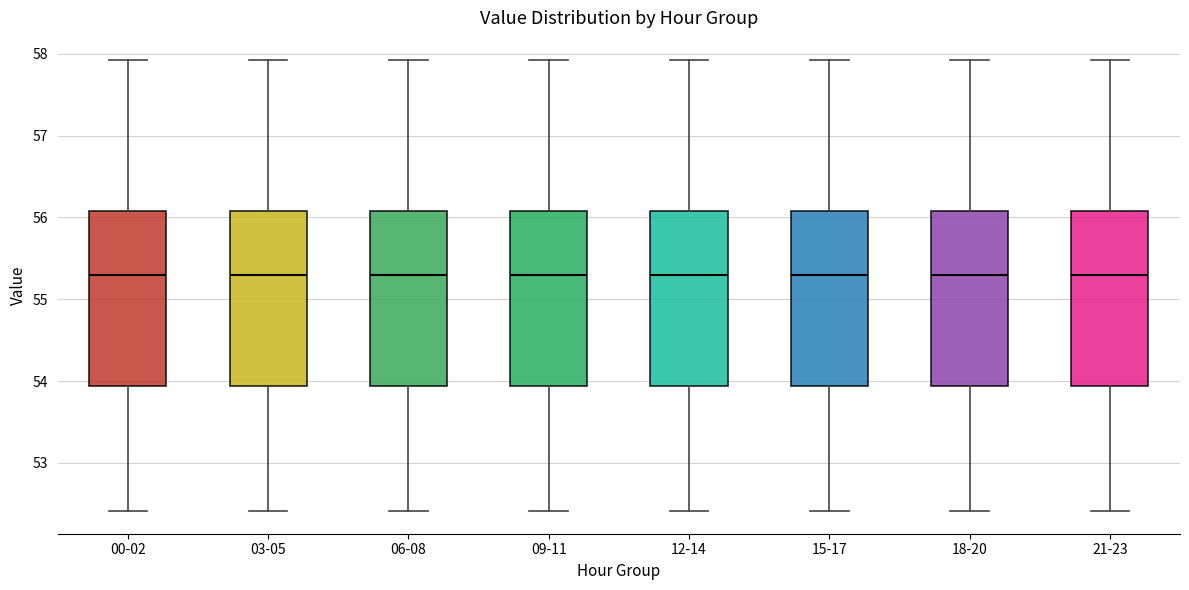

Reading left to right, read every box against the y-axis: the position of its median line, the range the box covers, and the ends of its whiskers. The values are not printed on the chart, so give them approximately, as read against the axis.

00-02: median 55.3, box 53.9 to 56.1, whiskers 52.4 to 57.9
03-05: median 55.3, box 53.9 to 56.1, whiskers 52.4 to 57.9
06-08: median 55.3, box 53.9 to 56.1, whiskers 52.4 to 57.9
09-11: median 55.3, box 53.9 to 56.1, whiskers 52.4 to 57.9
12-14: median 55.3, box 53.9 to 56.1, whiskers 52.4 to 57.9
15-17: median 55.3, box 53.9 to 56.1, whiskers 52.4 to 57.9
18-20: median 55.3, box 53.9 to 56.1, whiskers 52.4 to 57.9
21-23: median 55.3, box 53.9 to 56.1, whiskers 52.4 to 57.9